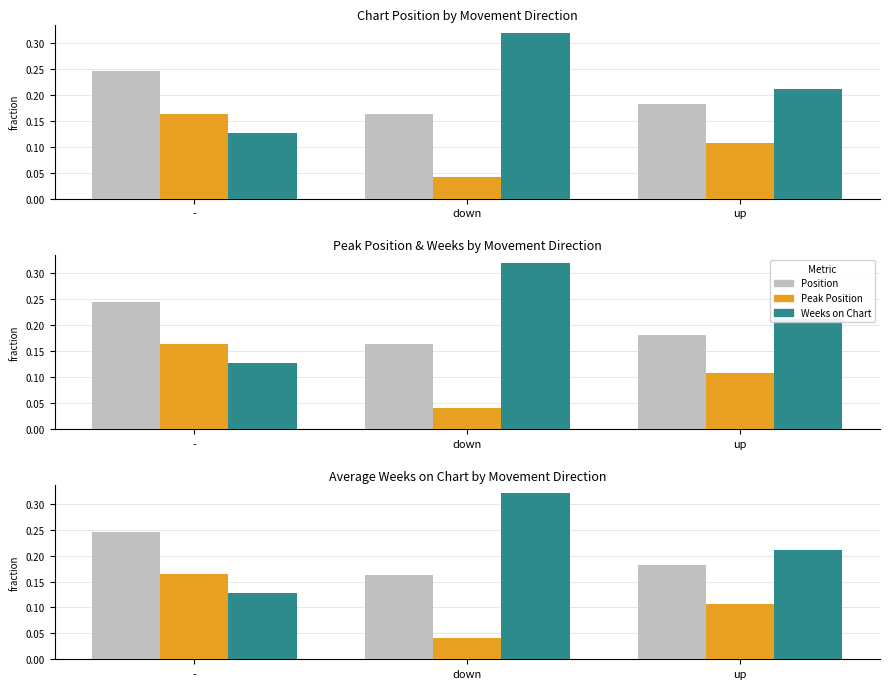

Does the chart contain stacked bars?

No